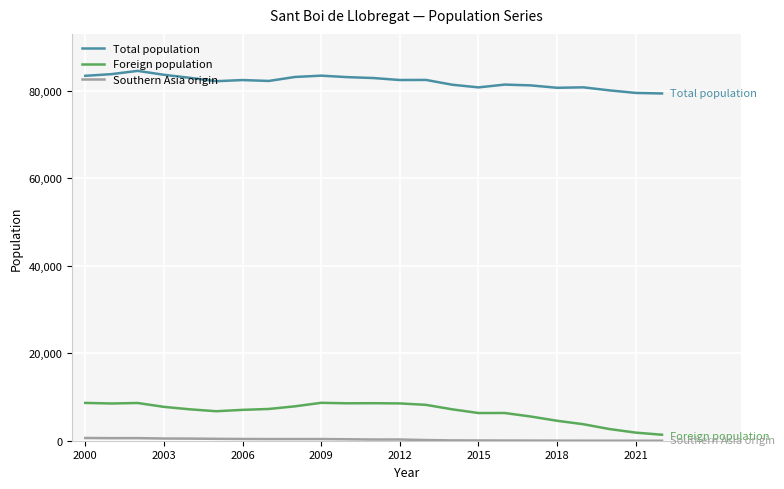

True or false: Foreign population and Total population intersect in this chart.

False